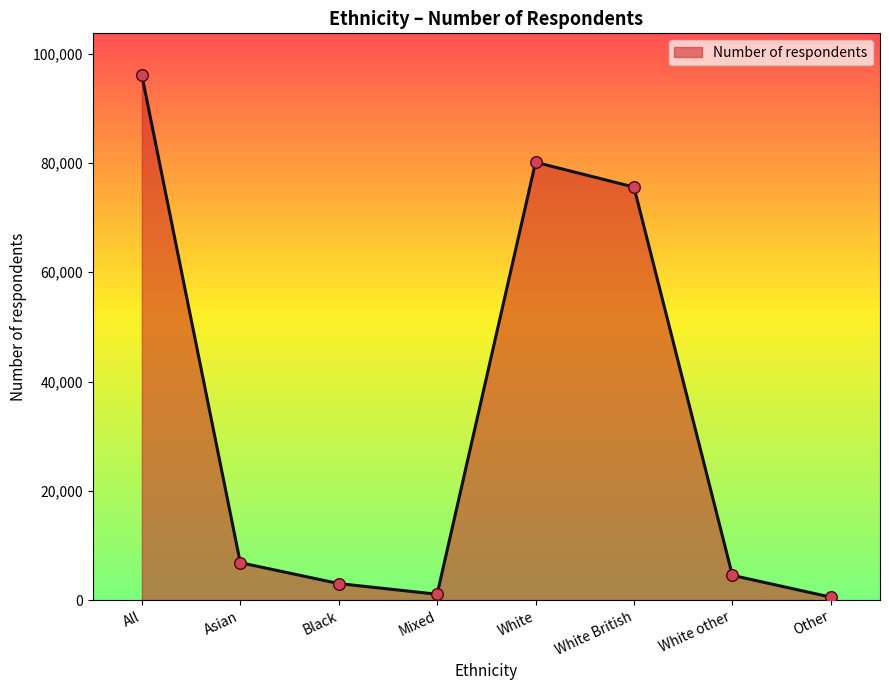

What is the ratio of the value at White other to the value at Asian?

0.7